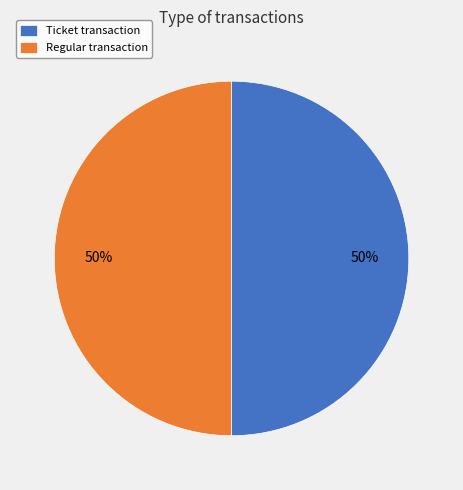

To the nearest percent, what is the combined percentage of Regular transaction and Ticket transaction?

100%